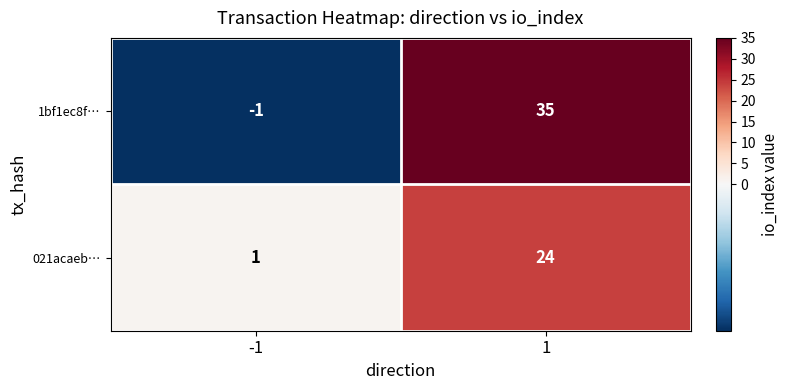

Reading left to right, what are all the values shown in this chart?

1bf1ec8f…: -1	35
021acaeb…: 1	24